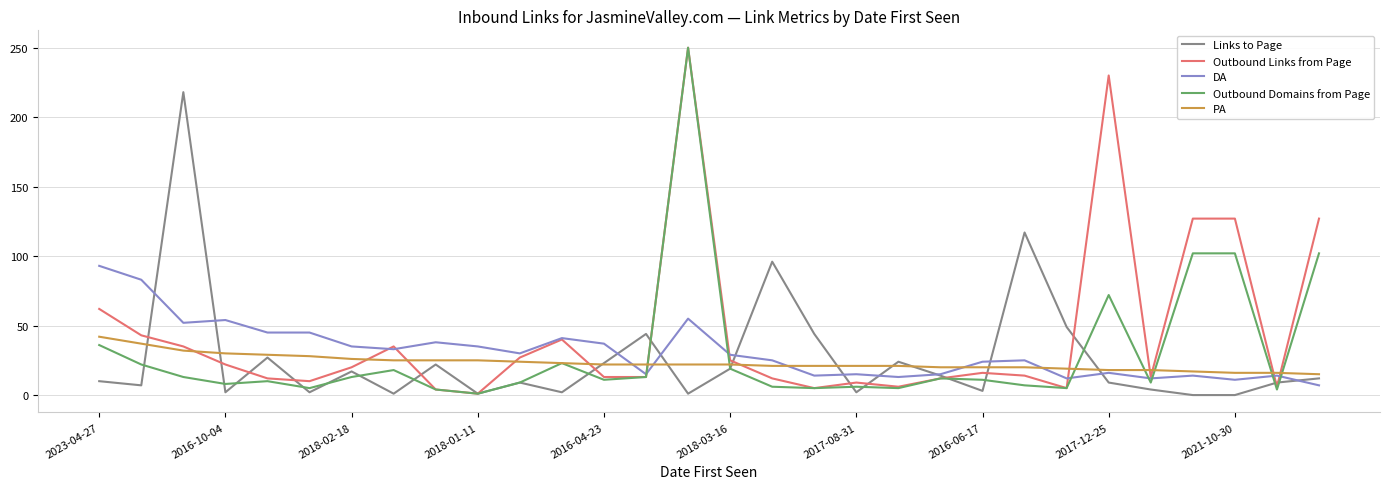

Which series has the largest total across all categories?

Outbound Links from Page